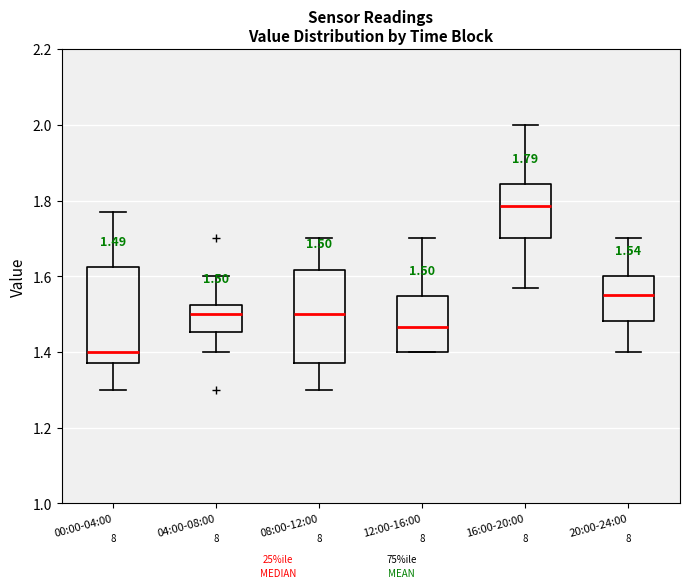

Which box's median line is the lowest?

00:00-04:00